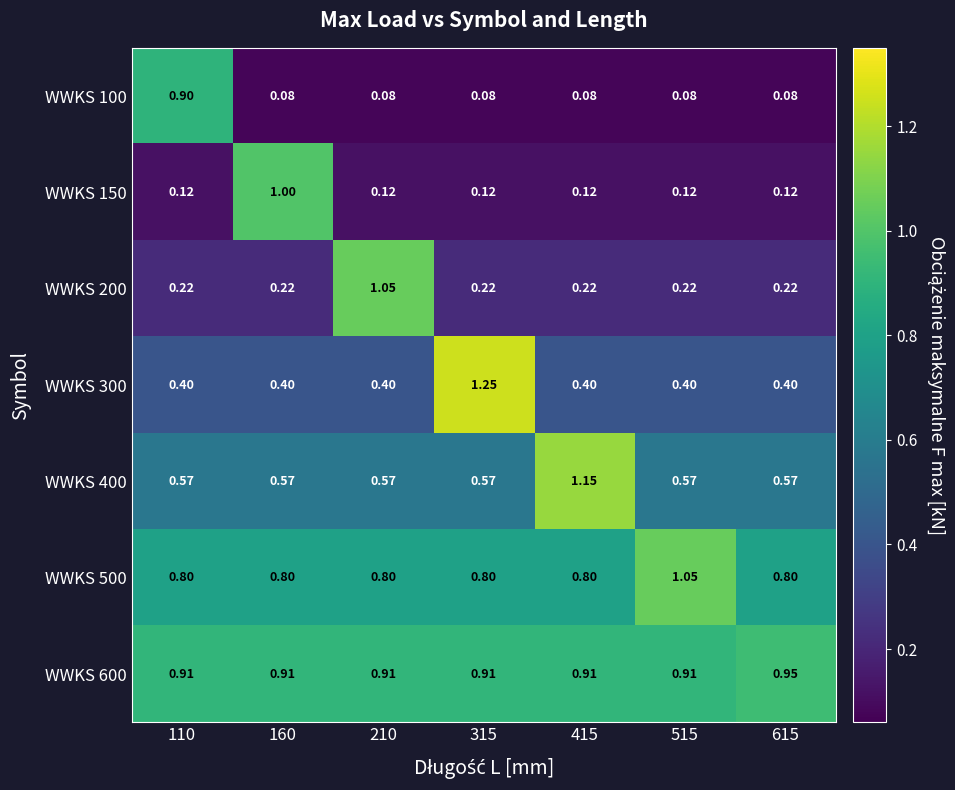

Which series has the widest spread of values?

WWKS 150